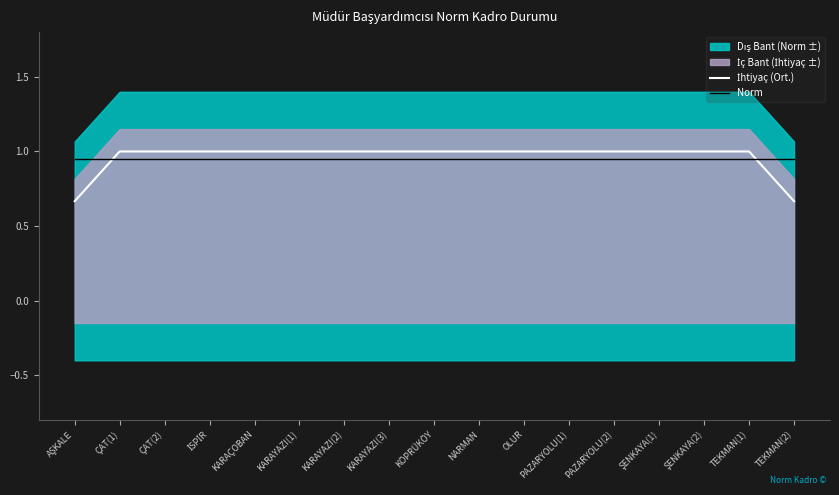

True or false: İhtiyaç (Ort.) and Norm cross at least once.

True